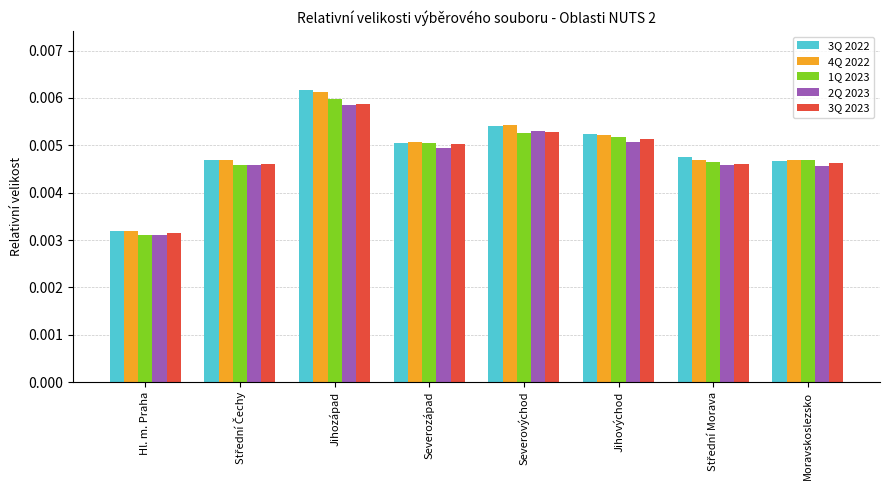

Count the 2Q 2023 values in the range 0 to 1.

8